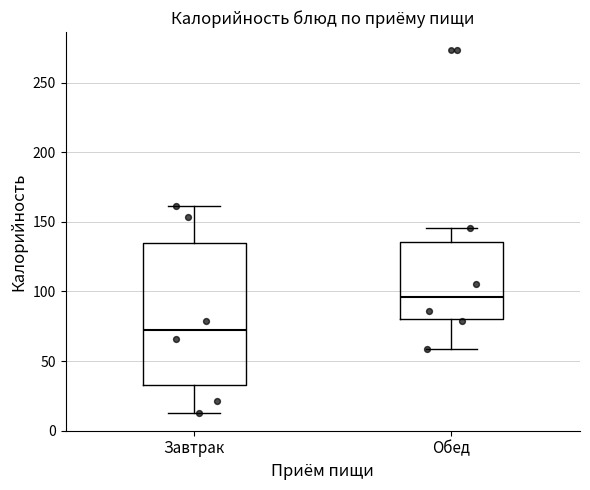

Reading left to right, transcribe this box plot: for each box, give where its median line is, the range the box spans, and where its two whiskers end, as read against the y-axis. The values are not printed on the chart, so give them approximately, as read against the axis.

Завтрак: median 70, box 35 to 135, whiskers 15 to 160
Обед: median 95, box 80 to 135, whiskers 60 to 145